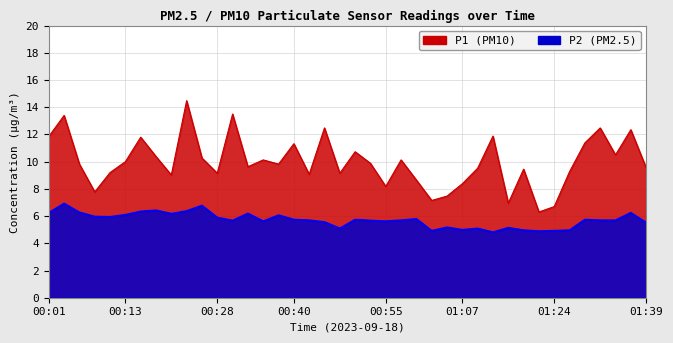

Rank the series by their average value, from highest to lowest.

P1, P2